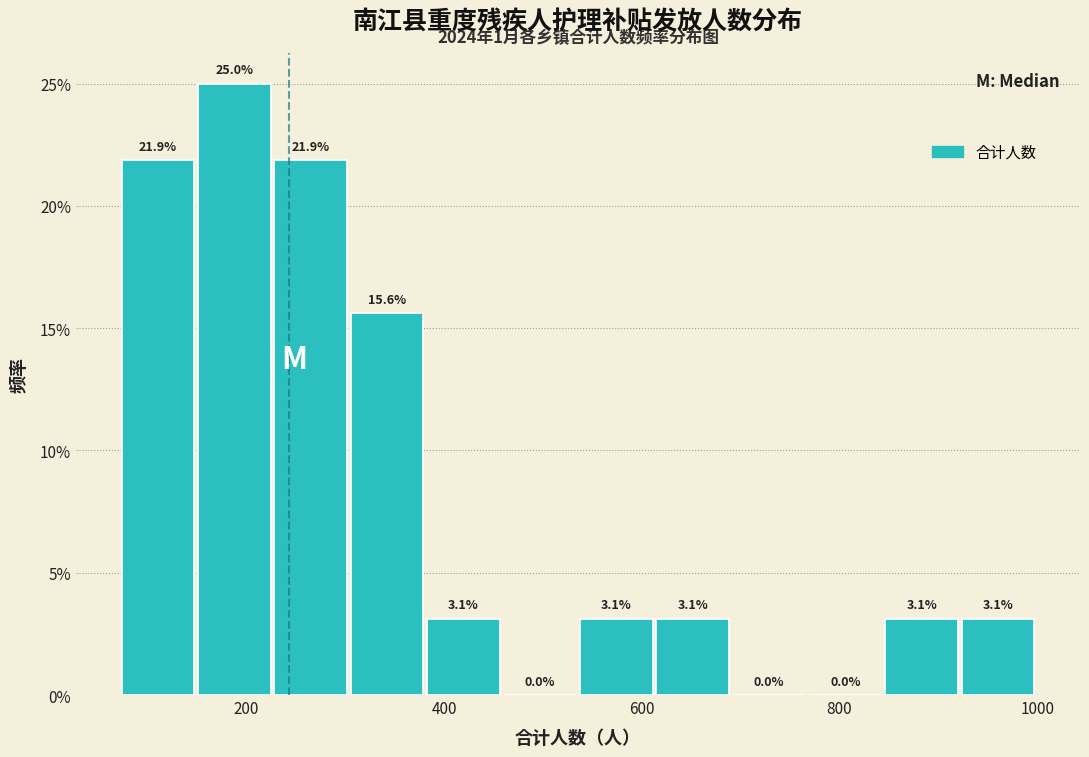

Read against the x-axis, roughly where is the centre of the tallest bar?

180